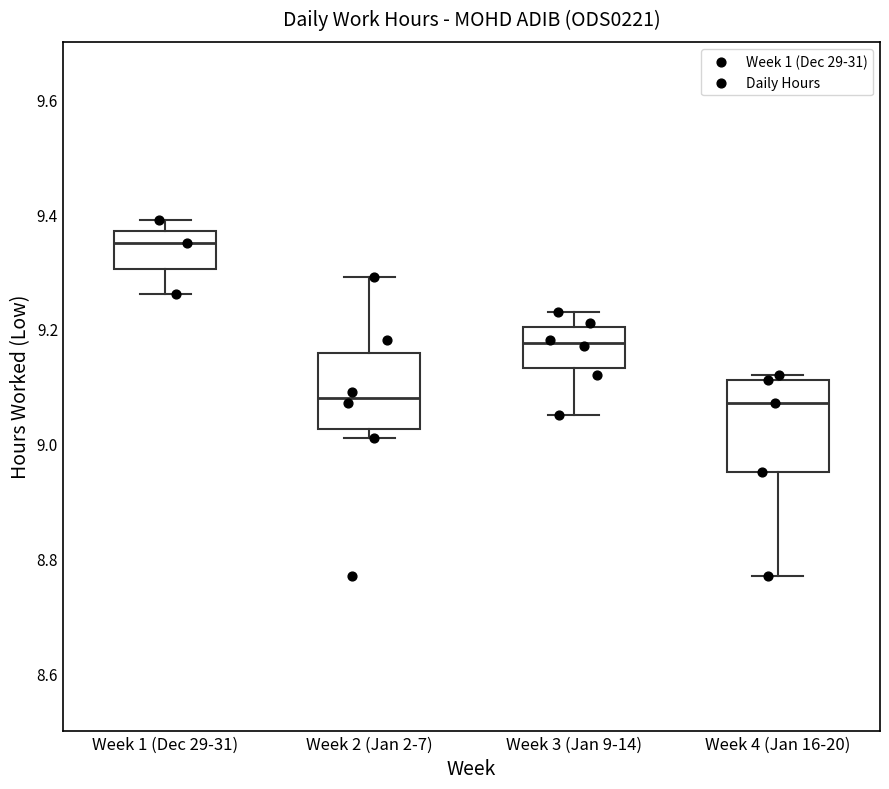

Reading left to right, read every box against the y-axis: the position of its median line, the range the box covers, and the ends of its whiskers. The values are not printed on the chart, so give them approximately, as read against the axis.

Week 1 (Dec 29-31): median 9.36, box 9.30 to 9.38, whiskers 9.26 to 9.40
Week 2 (Jan 2-7): median 9.08, box 9.02 to 9.16, whiskers 9.02 (just below the box's lower edge) to 9.30
Week 3 (Jan 9-14): median 9.18, box 9.14 to 9.20, whiskers 9.06 to 9.24
Week 4 (Jan 16-20): median 9.08, box 8.96 to 9.12, whiskers 8.78 to 9.12 (just above the box's upper edge)